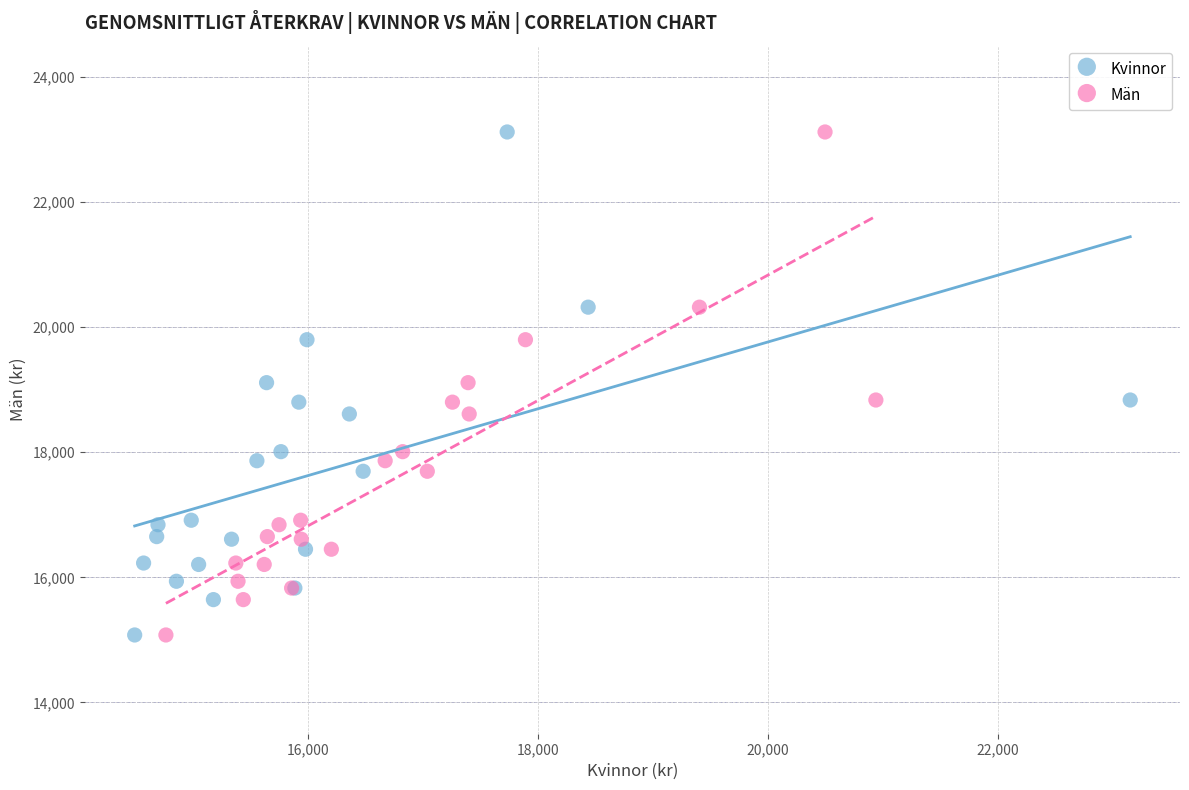

What are all the series names shown in the legend?

Kvinnor, Män